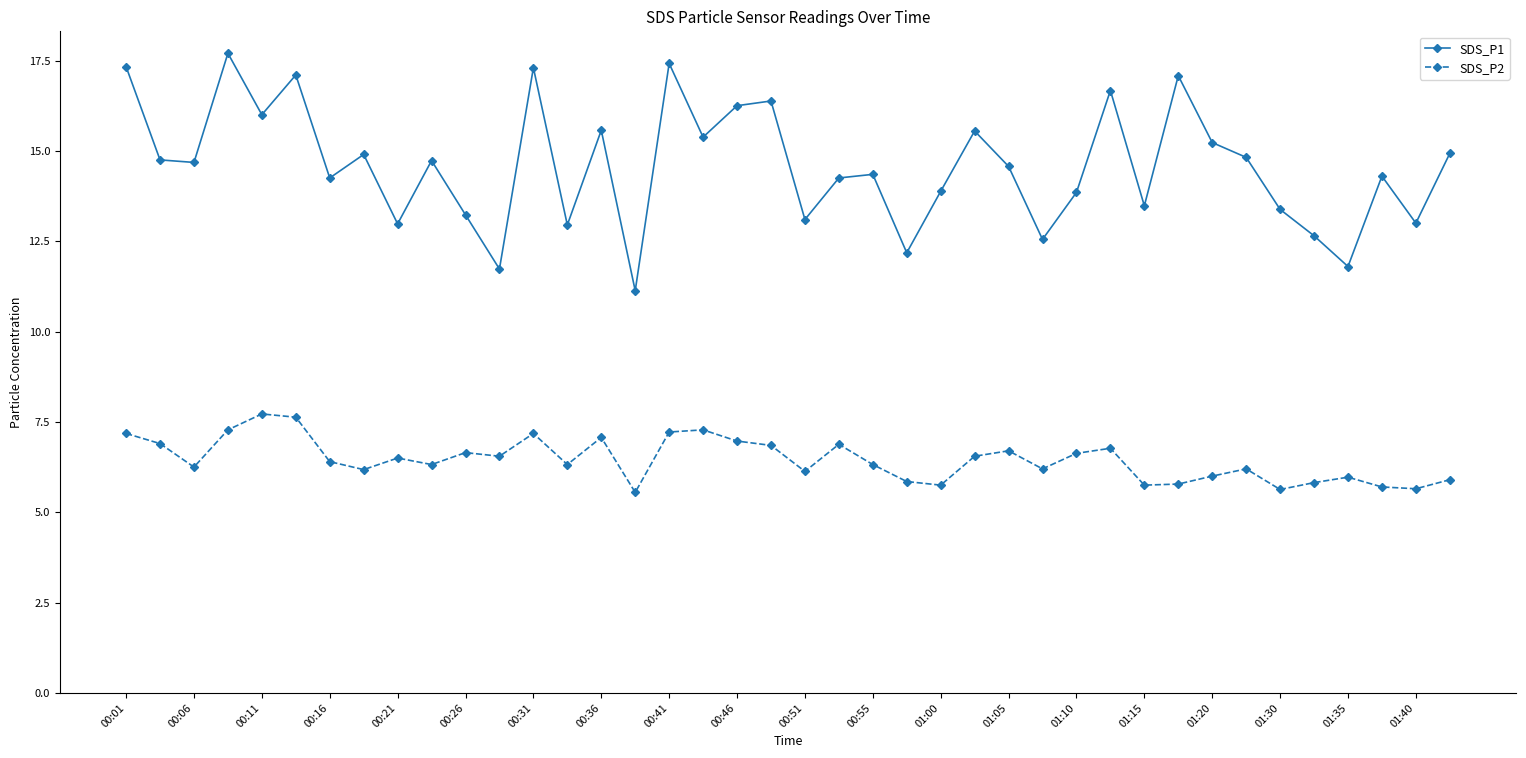

What is the difference between the maximum and minimum values in the SDS_P2 series?

2.2